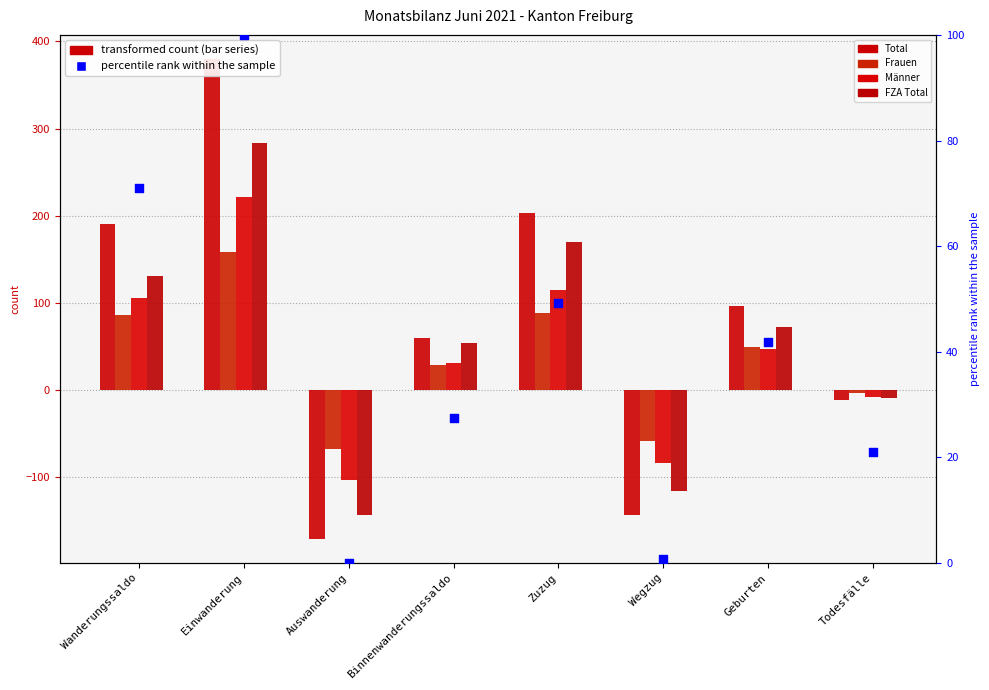

Is the value of Total at Geburten greater than the value of AuG Total at Binnenwanderungssaldo?

Yes